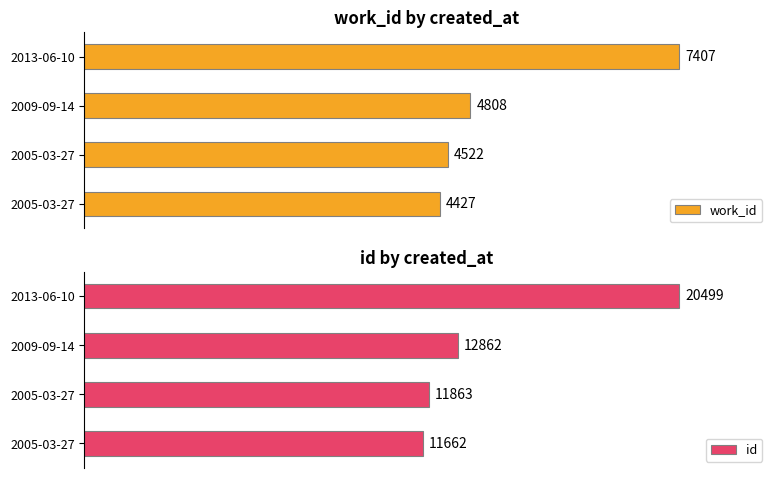

What is the difference between the maximum and minimum values in the work_id series?

2980